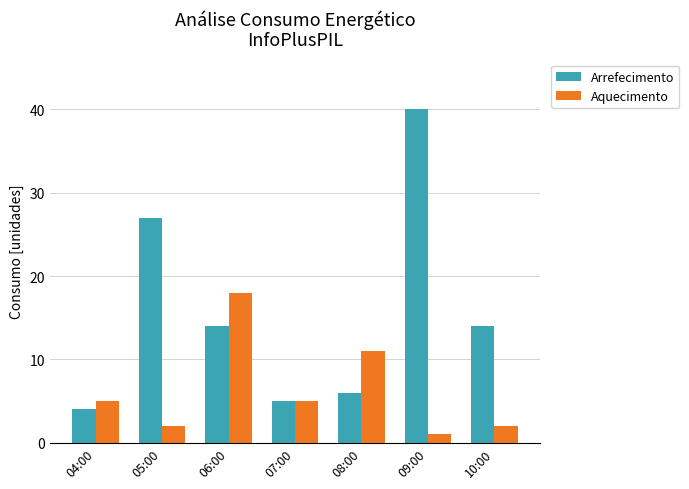

What is the label of the 3rd bar from the left?

06:00